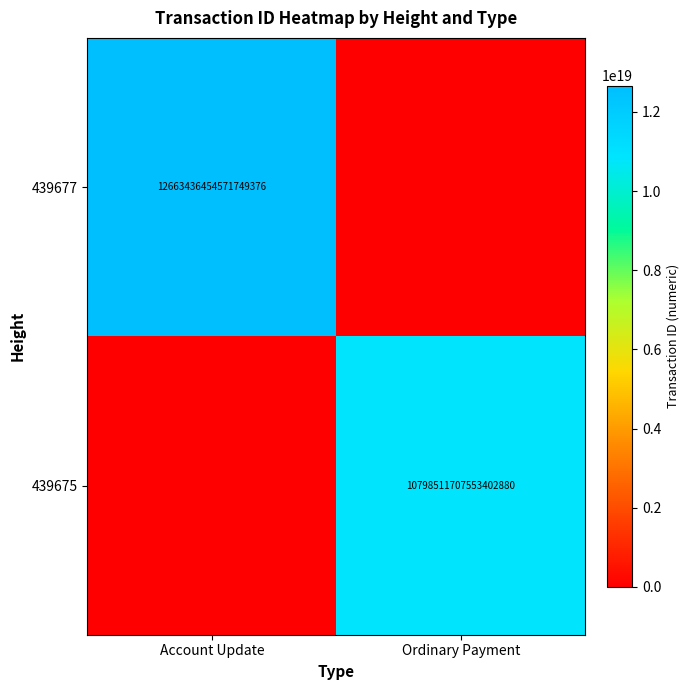

True or false: 439677 has a value of 5986240606335388672 at Account Update.

False